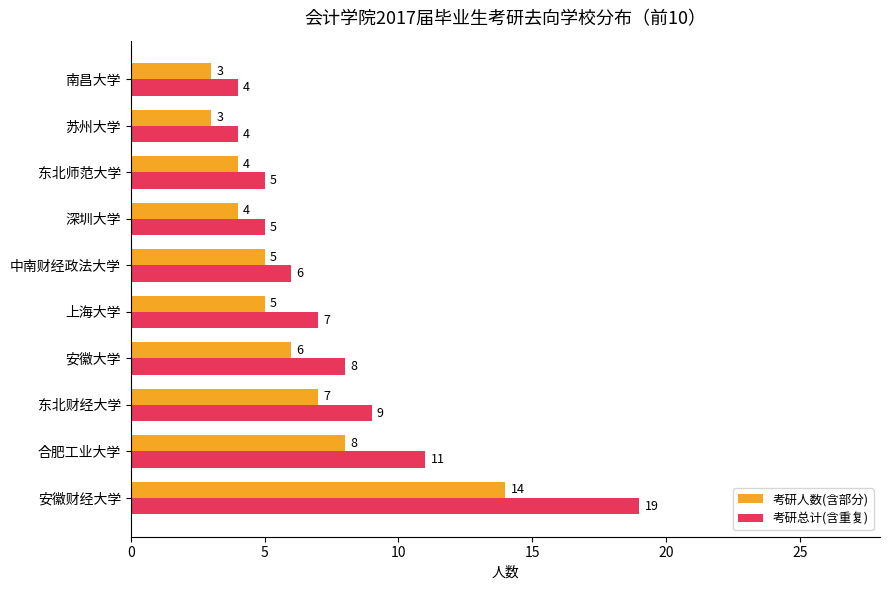

Rank the series at 安徽财经大学 from highest to lowest value.

考研总计(含重复), 考研人数(含部分)